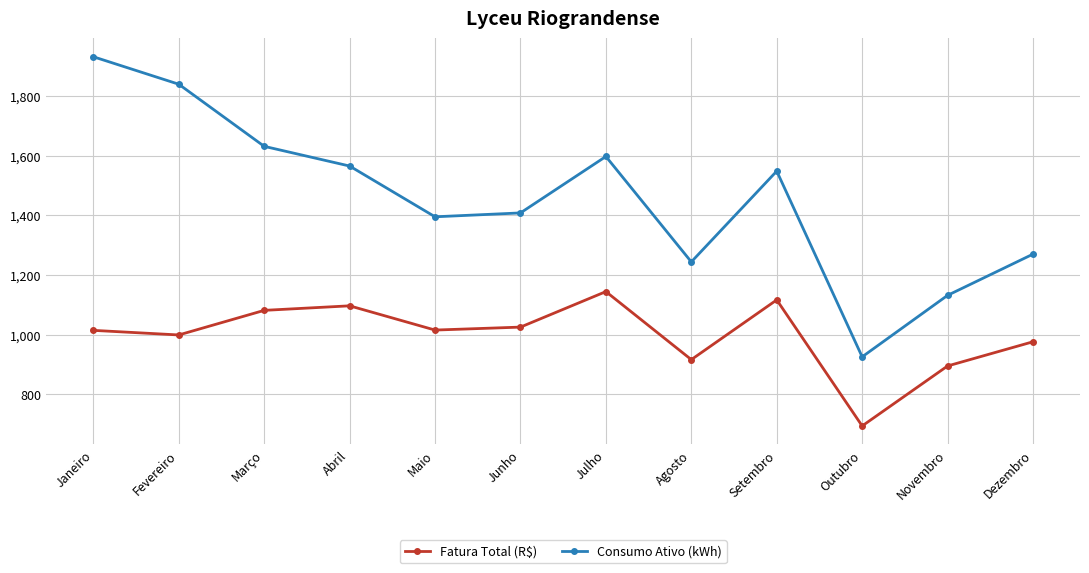

Read the Fatura Total (R$) value at Fevereiro.

999.3